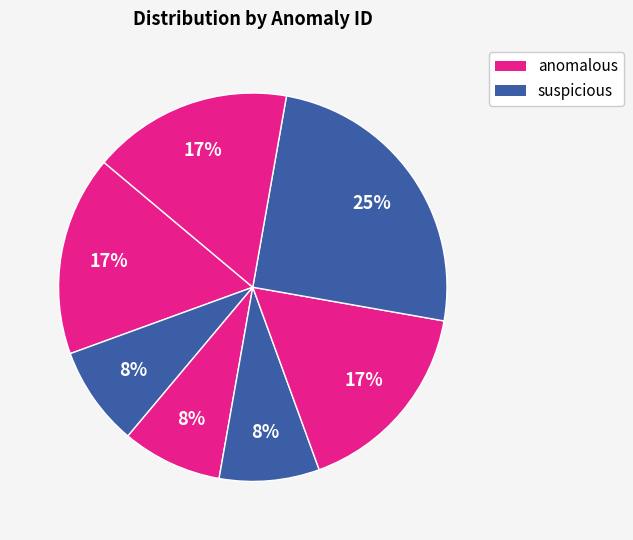

How many slices are in this pie chart?

7